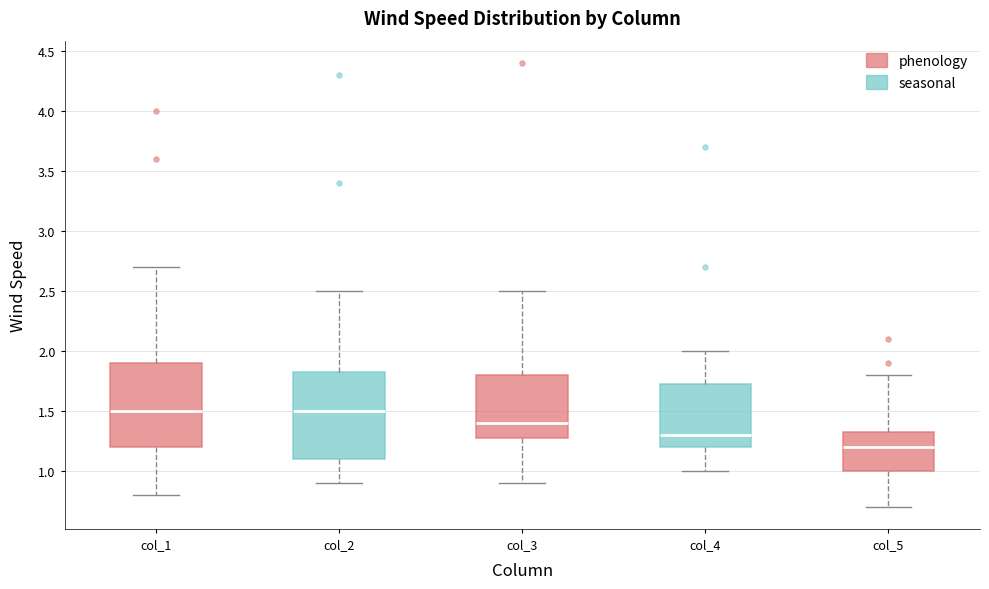

Reading left to right, transcribe this box plot: for each box, give where its median line is, the range the box spans, and where its two whiskers end, as read against the y-axis. The values are not printed on the chart, so give them approximately, as read against the axis.

col_1: median 1.50, box 1.20 to 1.90, whiskers 0.80 to 2.70
col_2: median 1.50, box 1.10 to 1.85, whiskers 0.90 to 2.50
col_3: median 1.40, box 1.30 to 1.80, whiskers 0.90 to 2.50
col_4: median 1.30, box 1.20 to 1.75, whiskers 1.00 to 2.00
col_5: median 1.20, box 1.00 to 1.35, whiskers 0.70 to 1.80